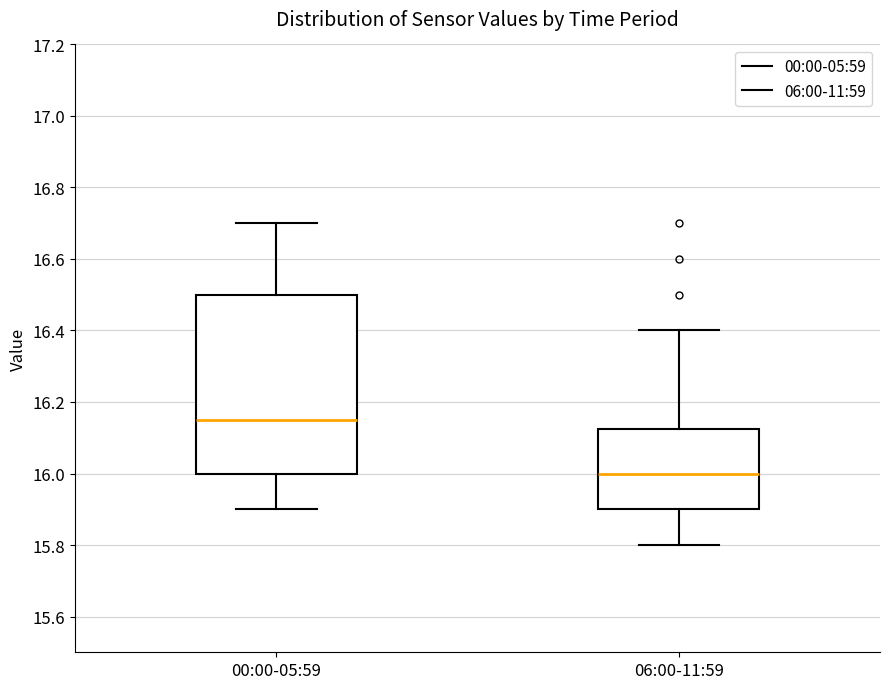

Where does the lower whisker of the box for 06:00-11:59 end on the y-axis? The values are not printed on the chart, so give them approximately, as read against the axis.

15.80